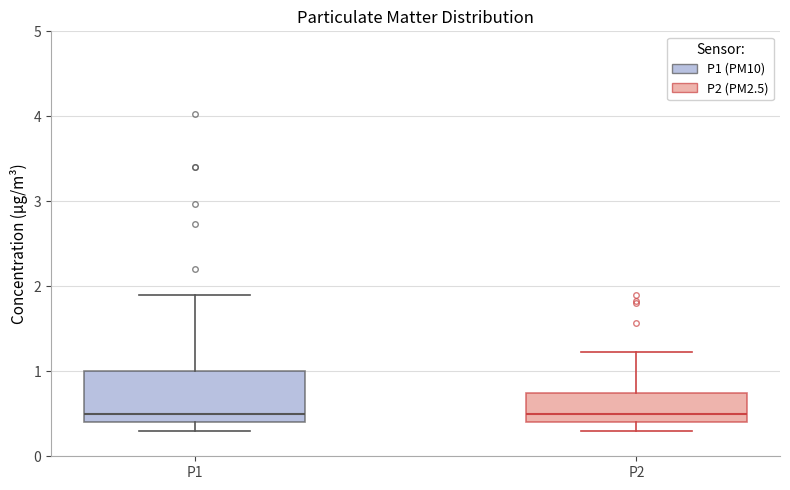

Reading left to right, transcribe this box plot: for each box, give where its median line is, the range the box spans, and where its two whiskers end, as read against the y-axis. The values are not printed on the chart, so give them approximately, as read against the axis.

P1: median 0.5, box 0.4 to 1.0, whiskers 0.3 to 1.9
P2: median 0.5, box 0.4 to 0.7, whiskers 0.3 to 1.2